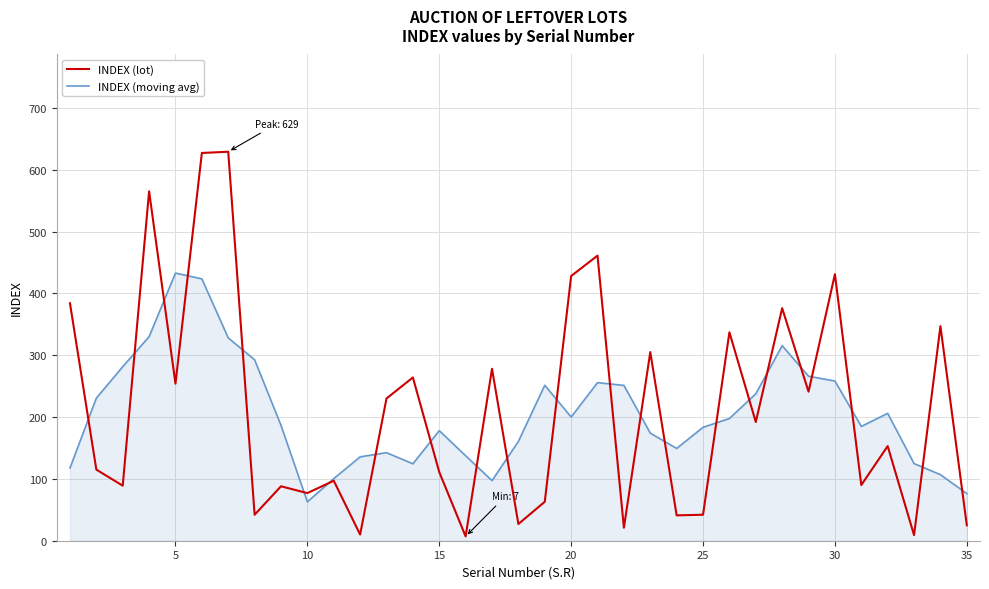

Rank the series by their maximum value, from lowest to highest.

INDEX (moving avg), INDEX (lot)